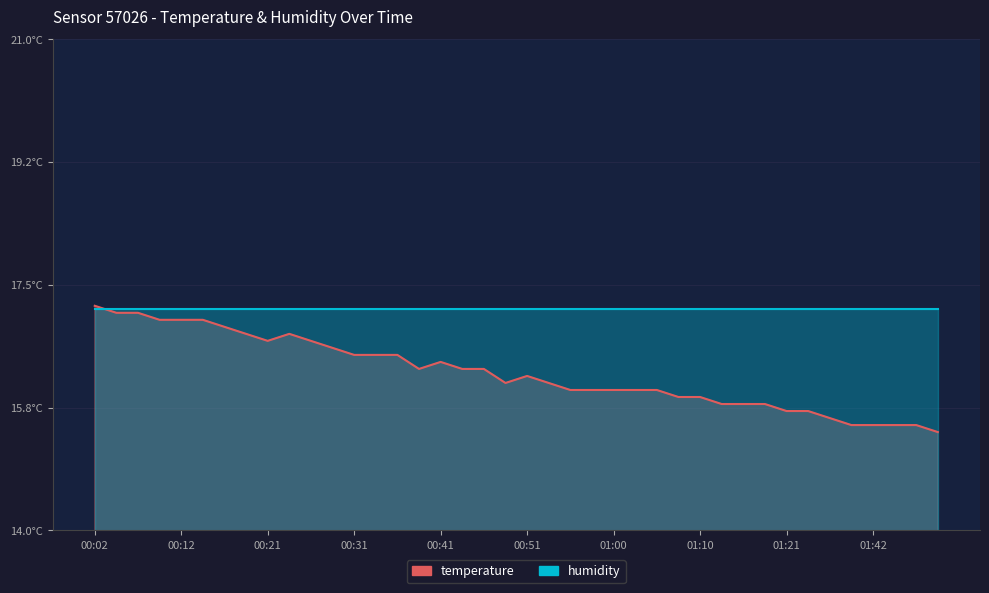

Rank the categories by value from lowest to highest.

01:50, 01:40, 01:42, 01:45, 01:47, 01:37, 01:21, 01:34, 01:13, 01:15, 01:18, 01:08, 01:10, 00:56, 00:58, 01:00, 01:03, 01:05, 00:48, 00:53, 00:51, 00:39, 00:43, 00:46, 00:41, 00:31, 00:34, 00:36, 00:29, 00:21, 00:26, 00:19, 00:24, 00:16, 00:09, 00:12, 00:14, 00:04, 00:07, 00:02